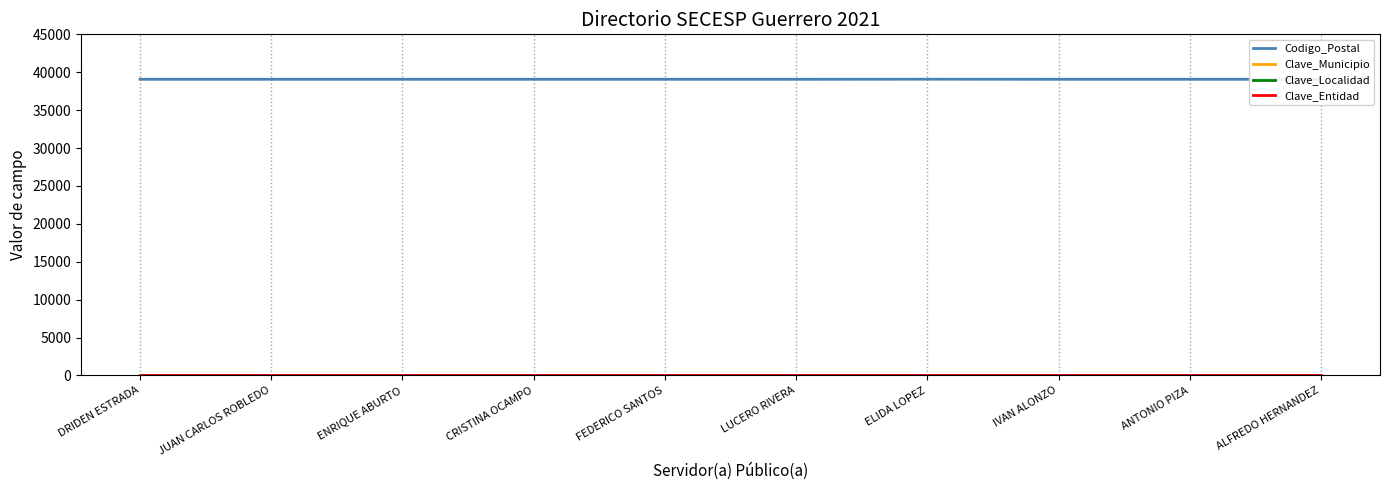

What is the average value of the Clave_Municipio series?

29